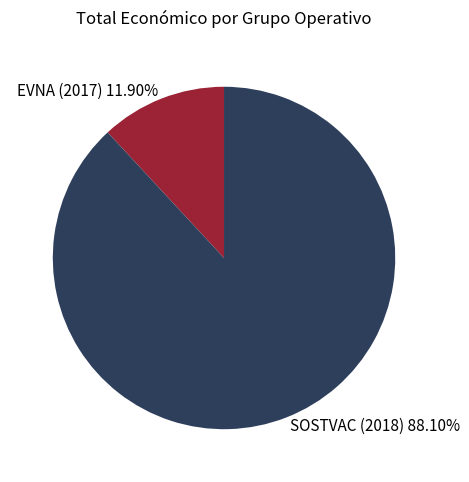

To the nearest percent, what portion does EVNA (2017) represent?

12%